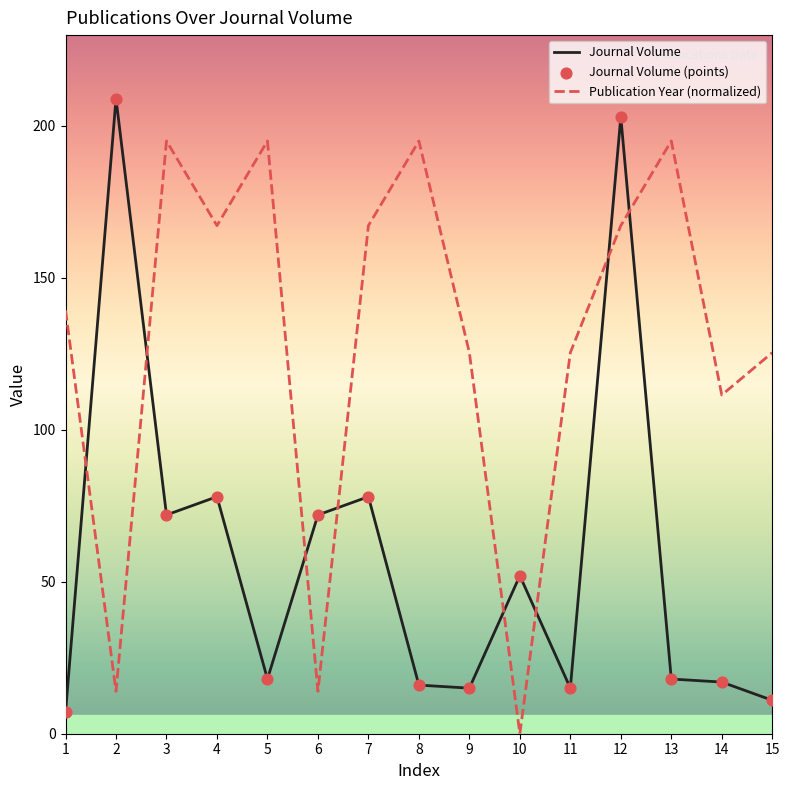

What is the spread (max minus min) of values at 15?

114.4